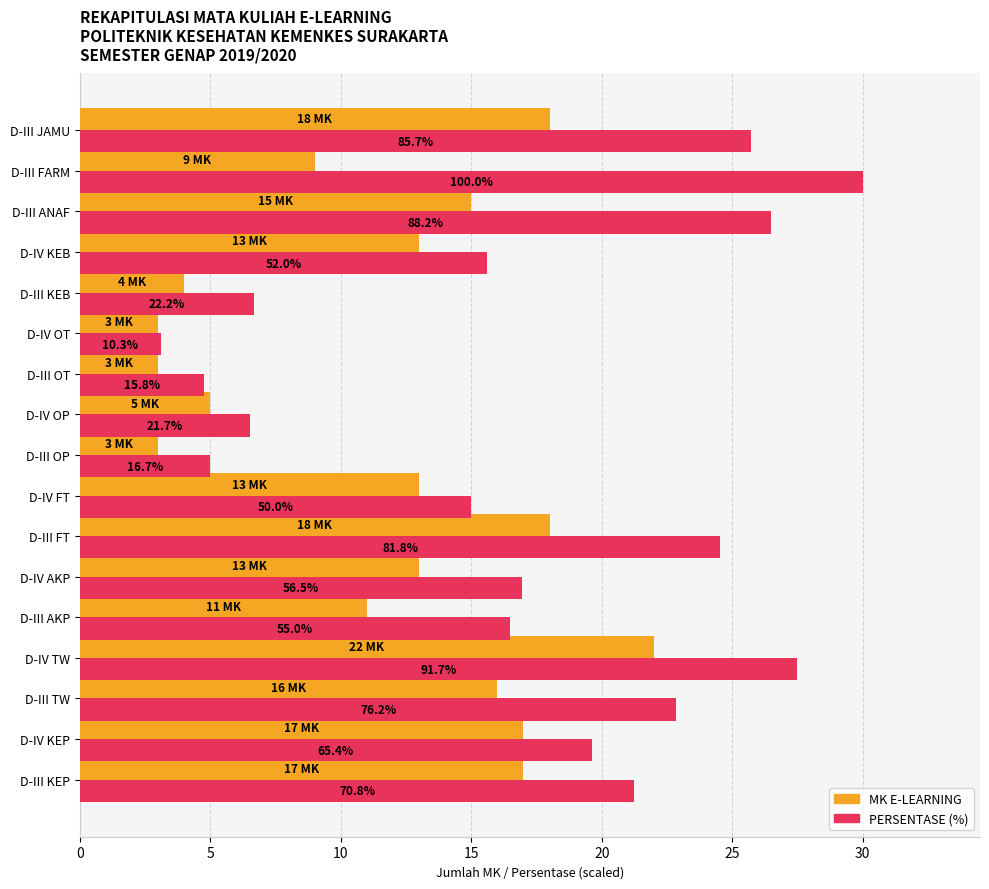

What are all the series names shown in the legend?

MK E-LEARNING, PERSENTASE (%)